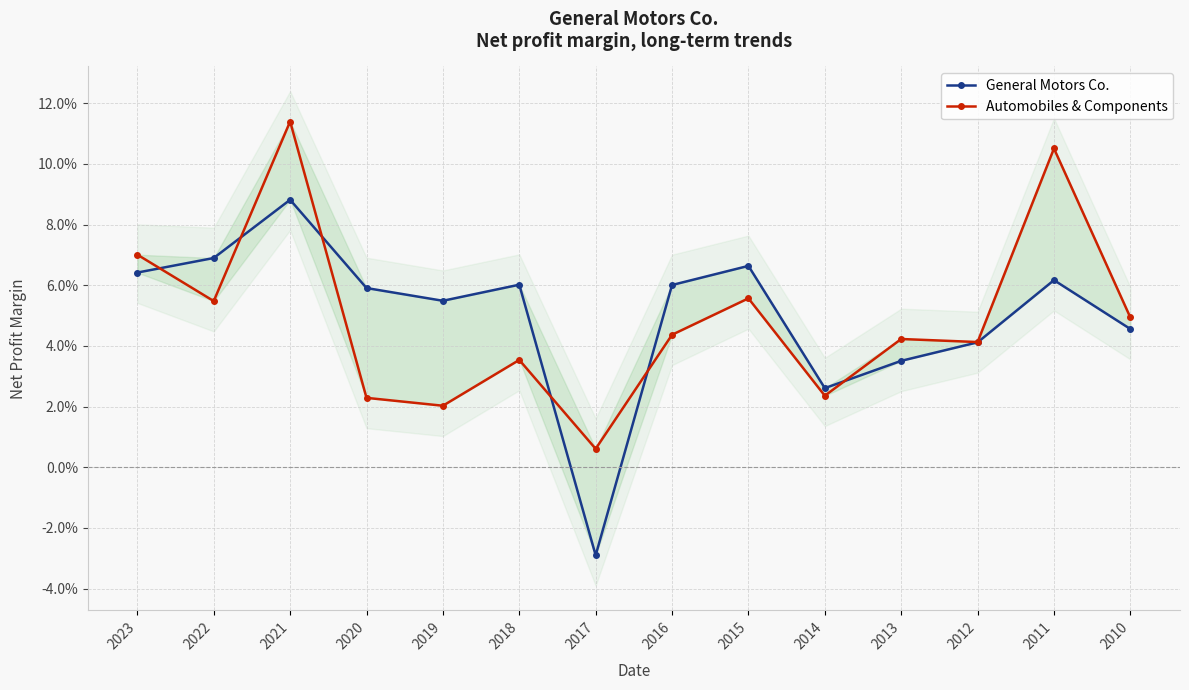

In Automobiles & Components, how many points are lower than both neighbors (excluding endpoints)?

5